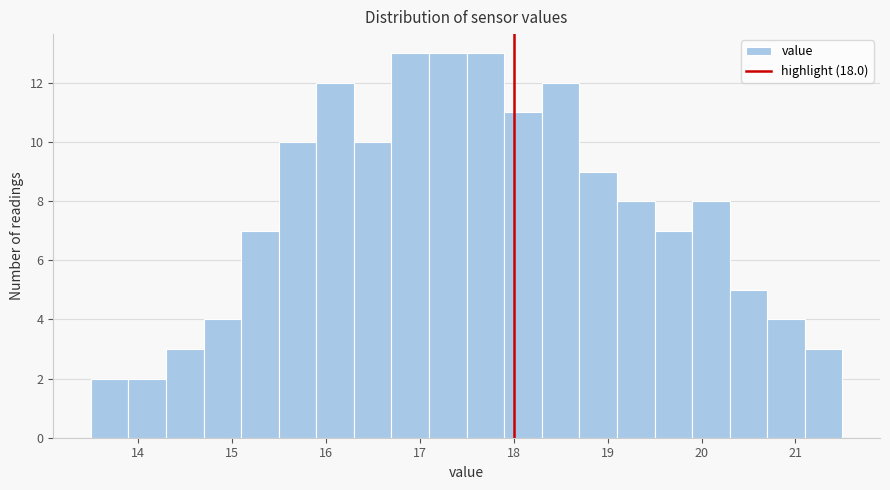

Reading left to right, list every bar in this chart as the range it spans on the x-axis followed by its height. The values are not printed on the chart, so give them approximately, as read against the axis.

13.5 to 13.9: 2
13.9 to 14.3: 2
14.3 to 14.7: 3
14.7 to 15.1: 4
15.1 to 15.5: 7
15.5 to 15.9: 10
15.9 to 16.3: 12
16.3 to 16.7: 10
16.7 to 17.1: 13
17.1 to 17.5: 13
17.5 to 17.9: 13
17.9 to 18.3: 11
18.3 to 18.7: 12
18.7 to 19.1: 9
19.1 to 19.5: 8
19.5 to 19.9: 7
19.9 to 20.3: 8
20.3 to 20.7: 5
20.7 to 21.1: 4
21.1 to 21.5: 3